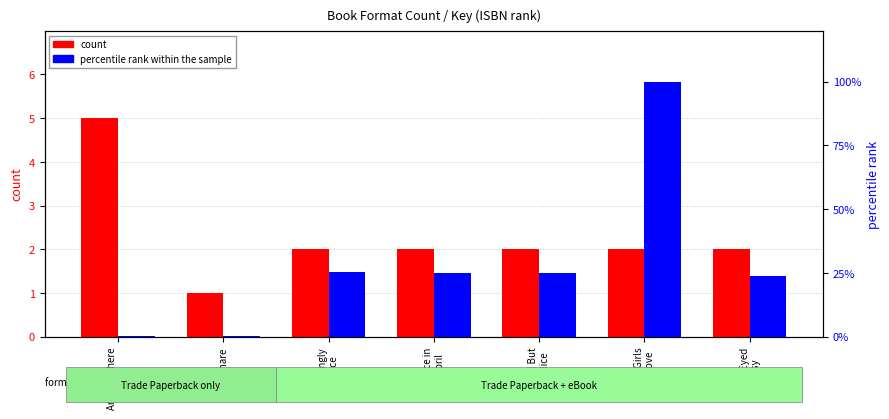

How many bars are there in total?

14